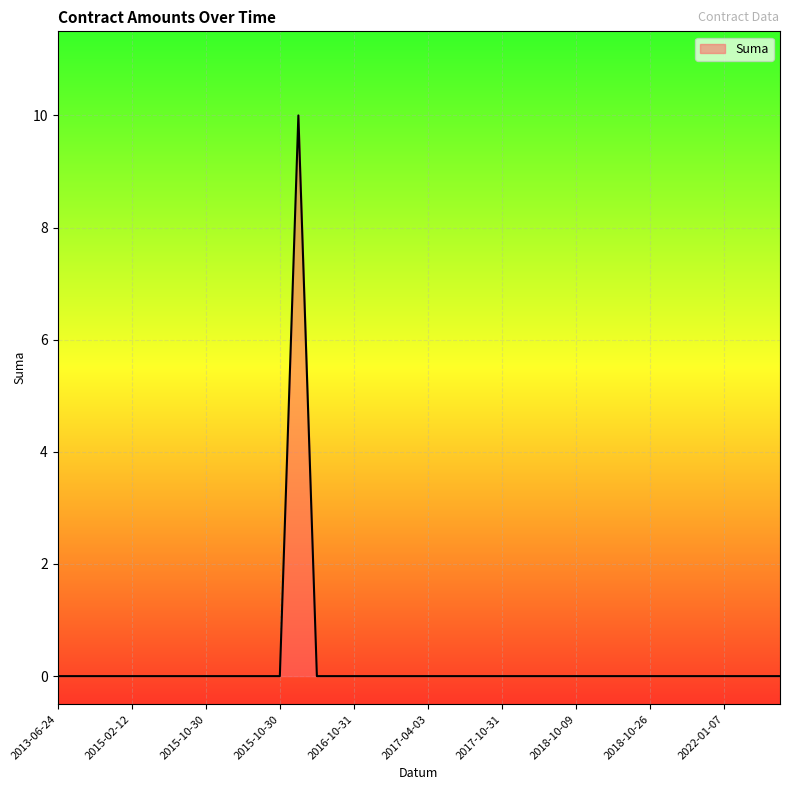

How many lines are shown in the chart?

1